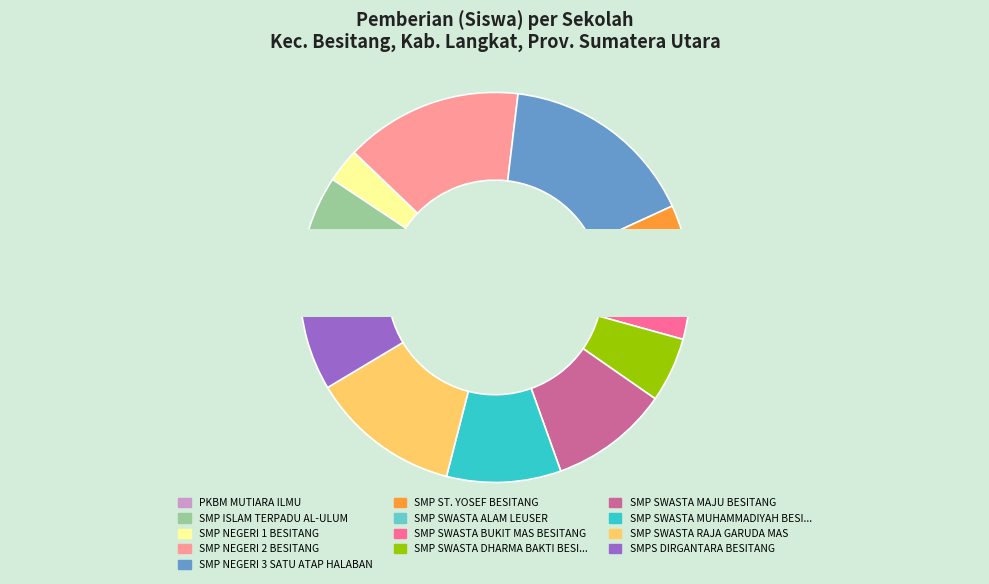

How many slices are in this pie chart?

13